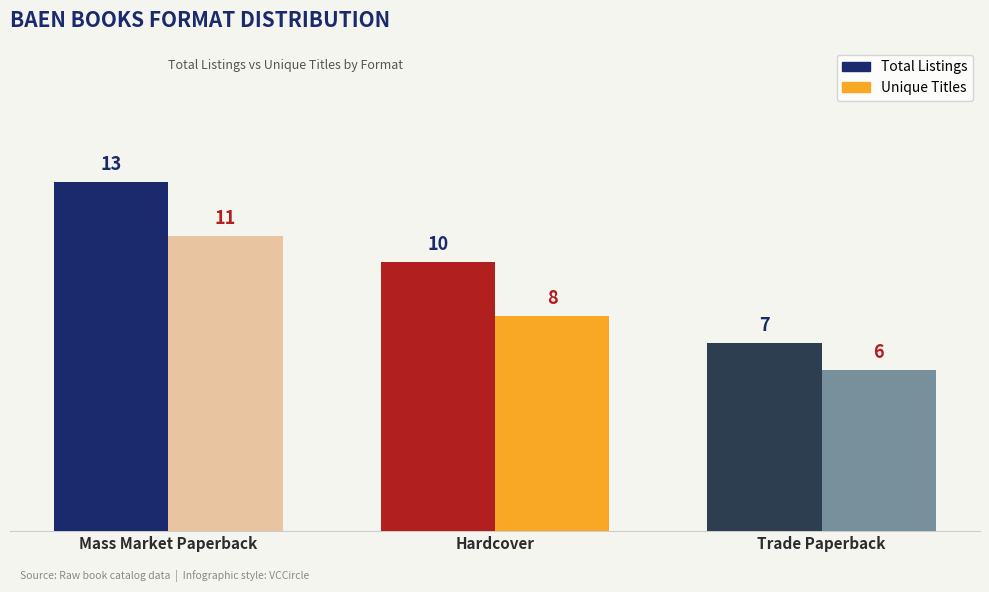

Reading left to right, what are all the values shown in this chart?

Total Listings: Mass Market Paperback=13	Hardcover=10	Trade Paperback=7
Unique Titles: Mass Market Paperback=11	Hardcover=8	Trade Paperback=6